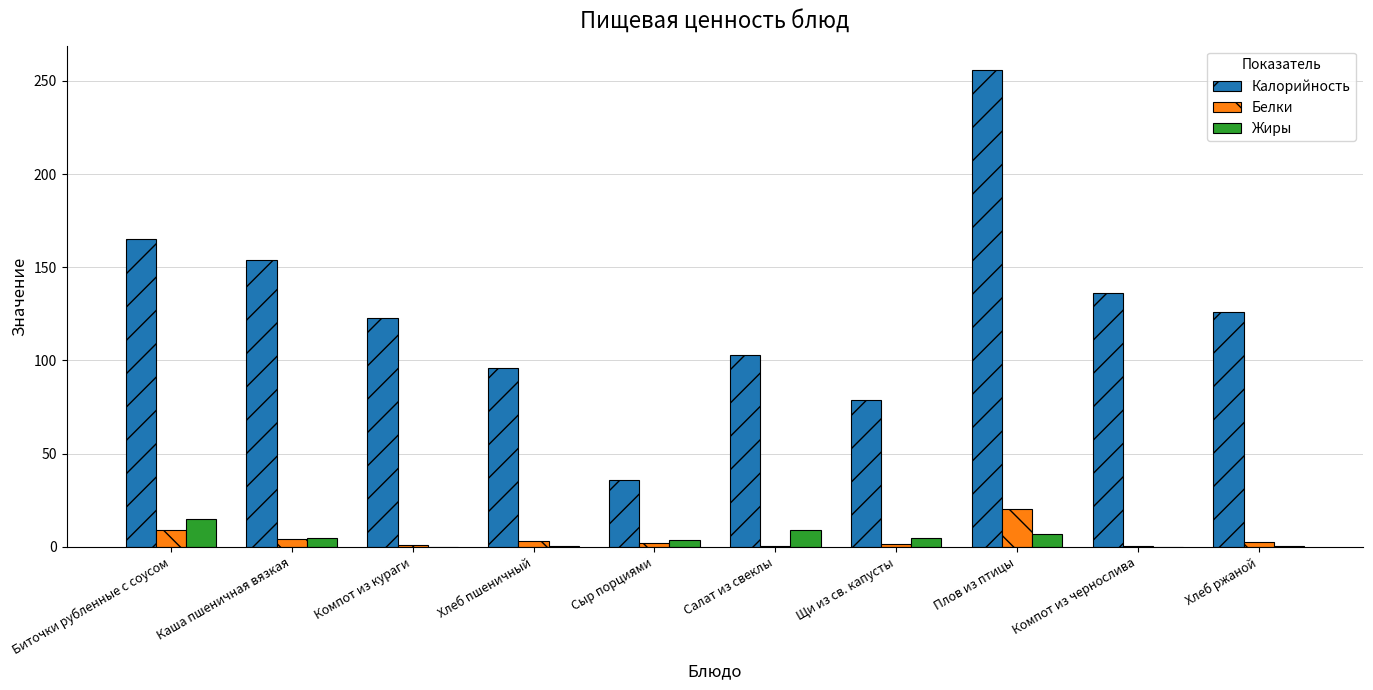

At which label does Жиры first exceed 4?

Биточки рубленные с соусом